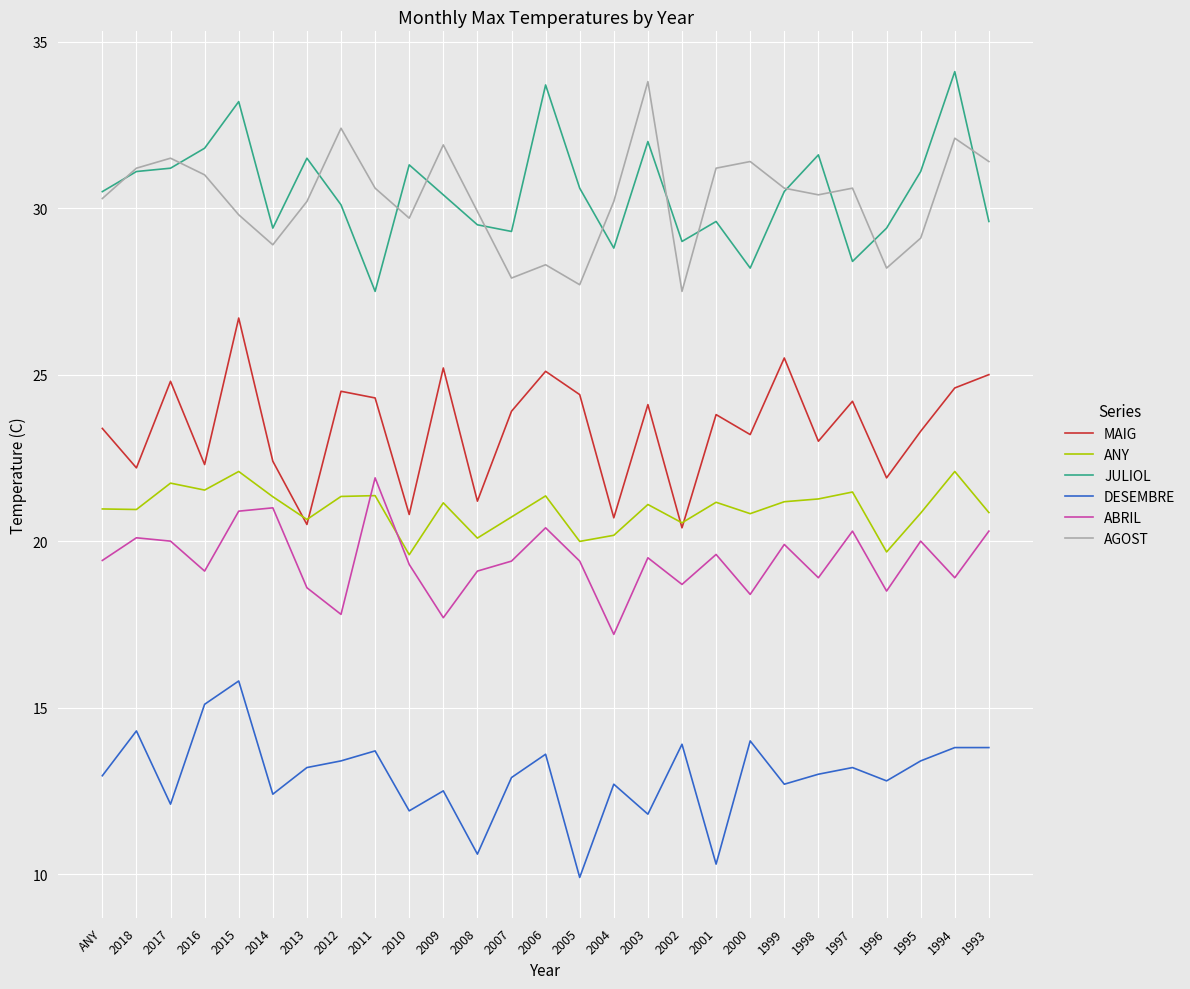

What is the difference between the maximum and minimum values in the DESEMBRE series?

5.9